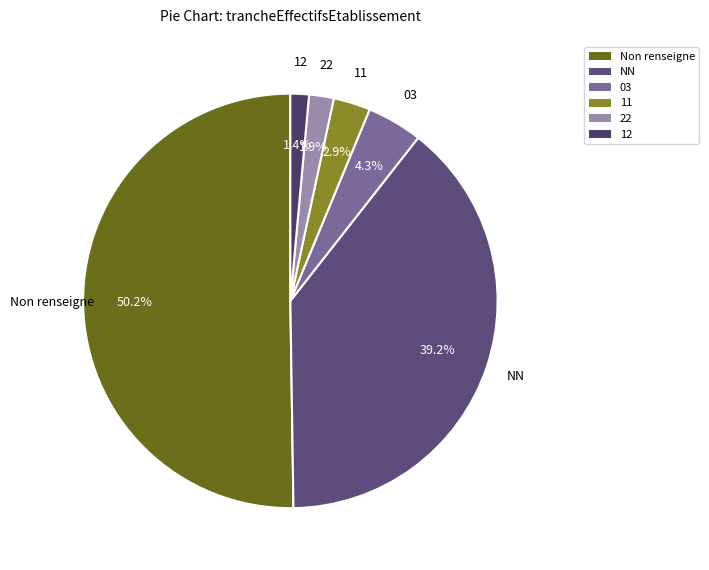

How many segments does this pie chart have?

6